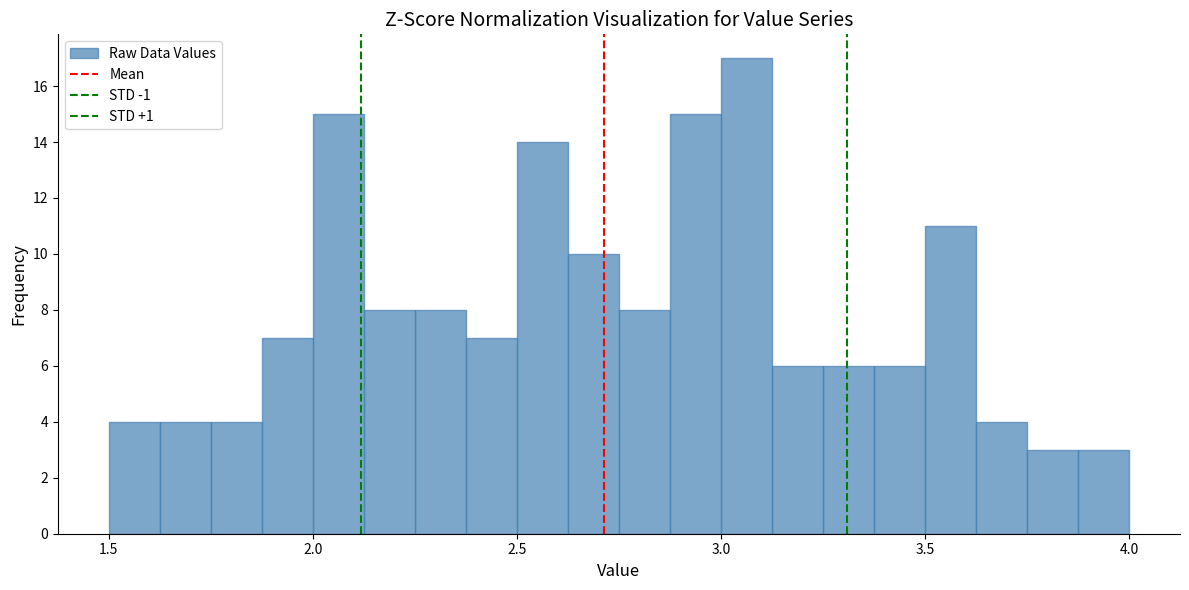

Read against the x-axis, roughly where is the centre of the tallest bar?

3.05